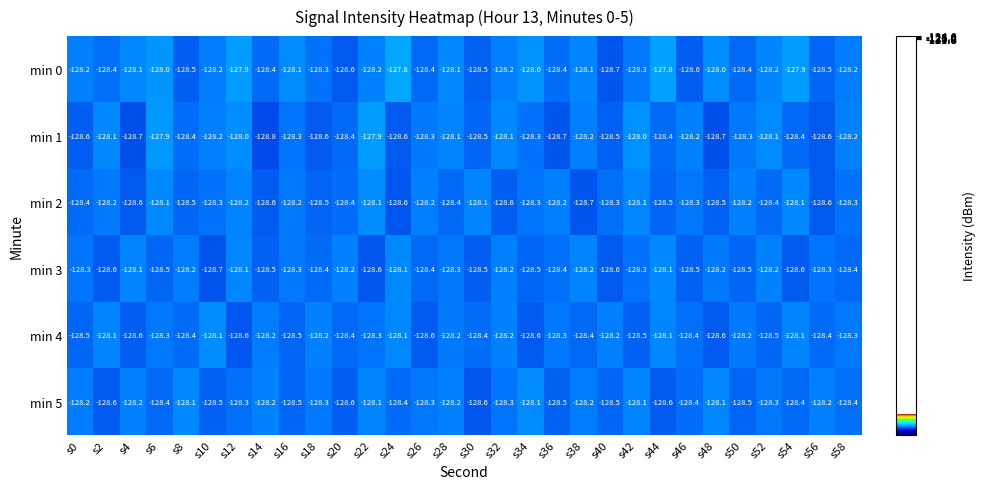

What is the total value across all series at s44?

-769.5